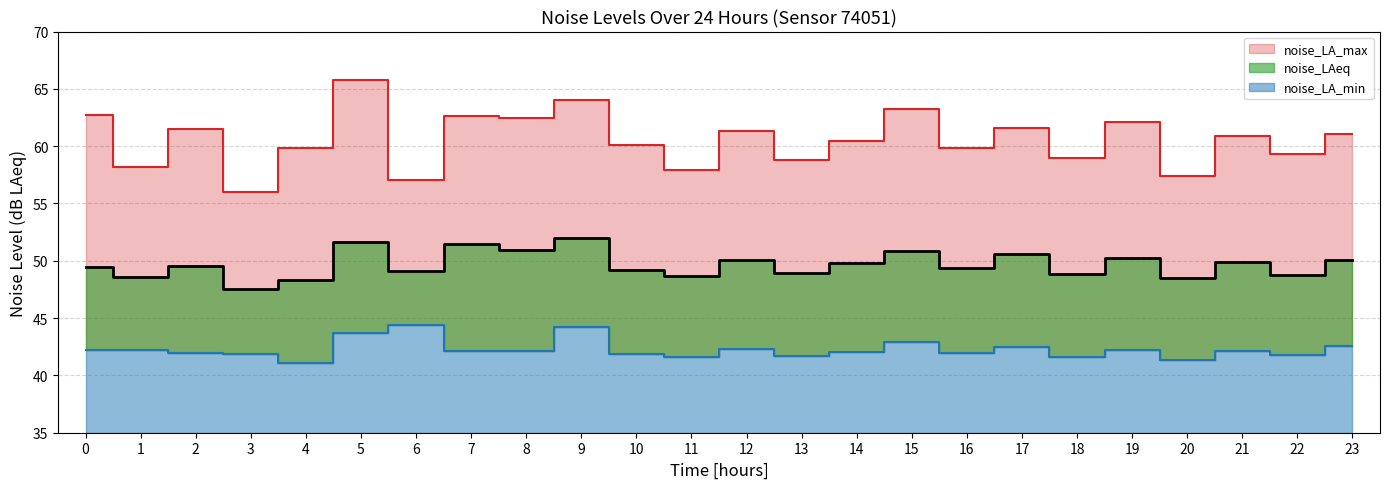

True or false: noise_LAeq has more than 1 interior local peaks.

True